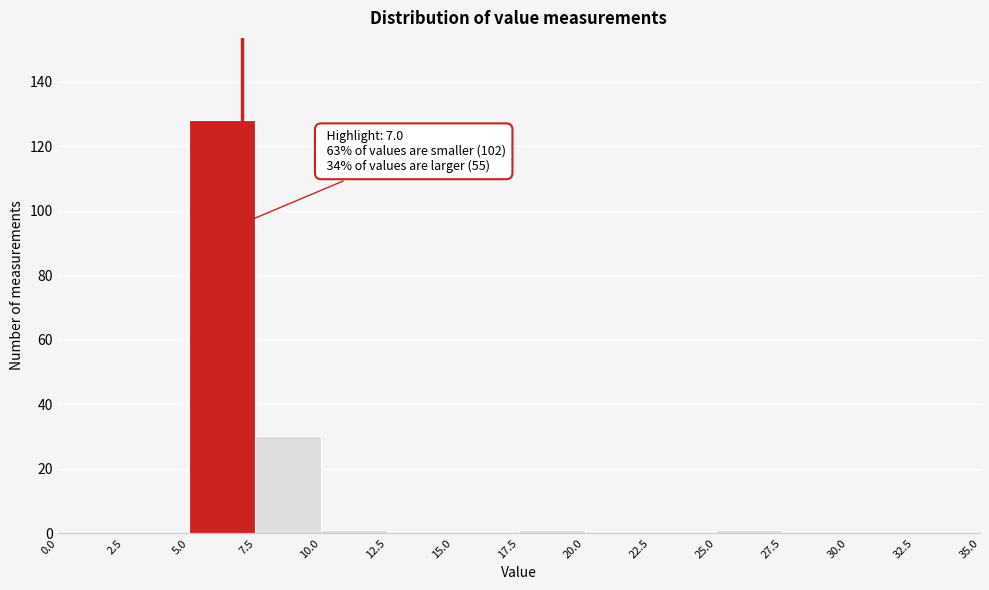

Over which range of the x-axis is the bar tallest?

5.0 to 7.5